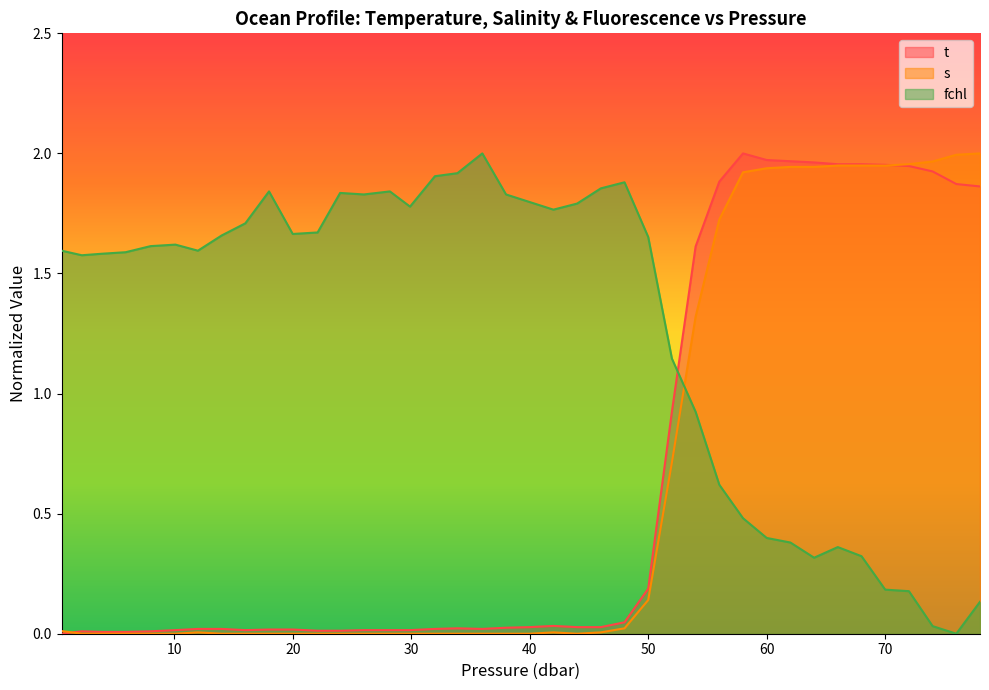

What is the total value across all series at 70?

4.1